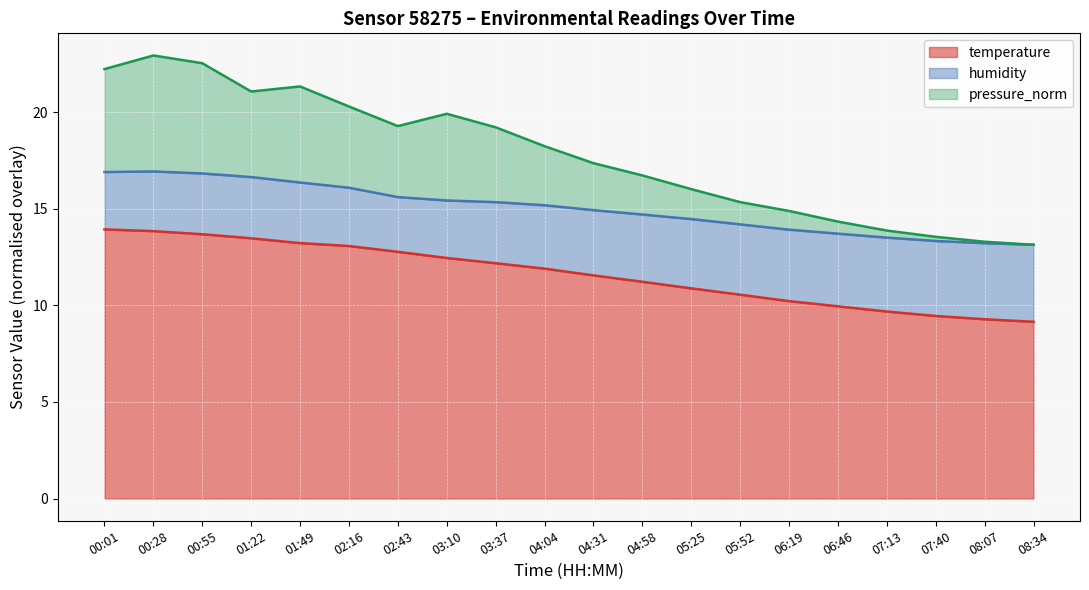

True or false: temperature and pressure_norm cross at least once.

False